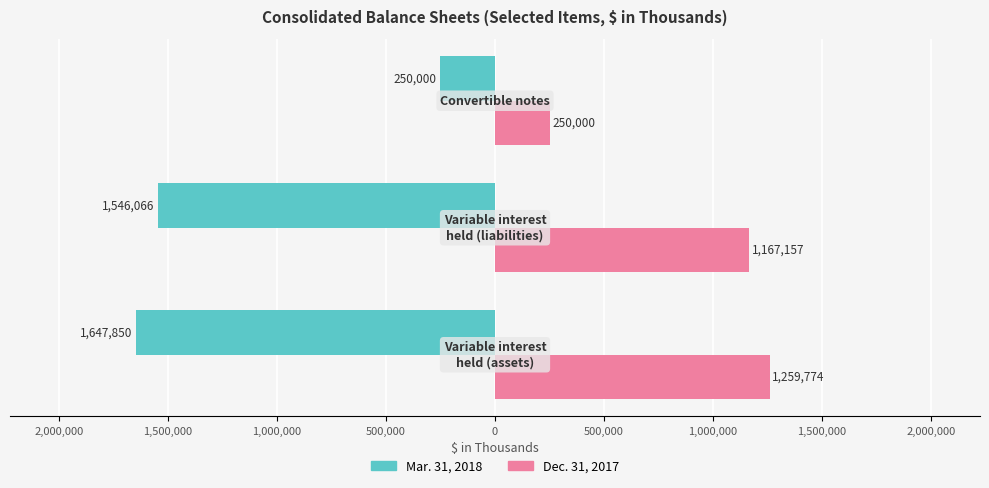

What are all the series names shown in the legend?

Mar. 31, 2018, Dec. 31, 2017